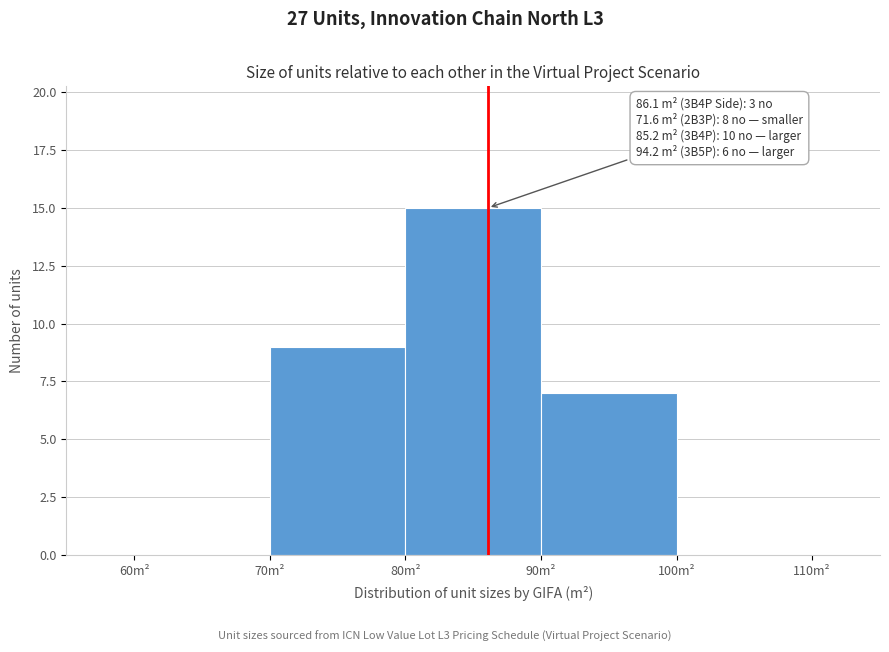

Over which range of the x-axis is the bar tallest?

80 to 90